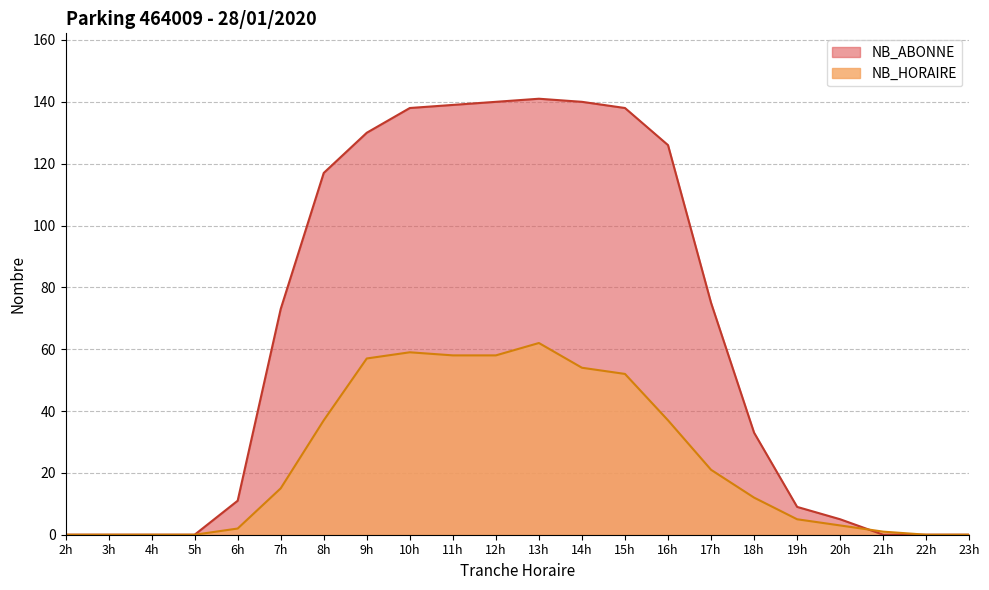

List the series in order of their overall mean, highest first.

NB_ABONNE, NB_HORAIRE